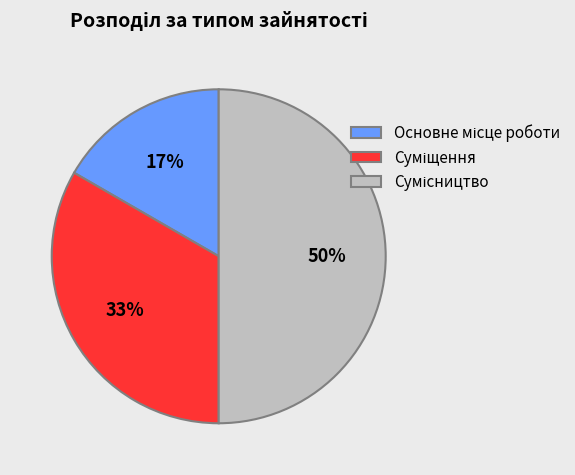

Count the number of slices in the pie.

3